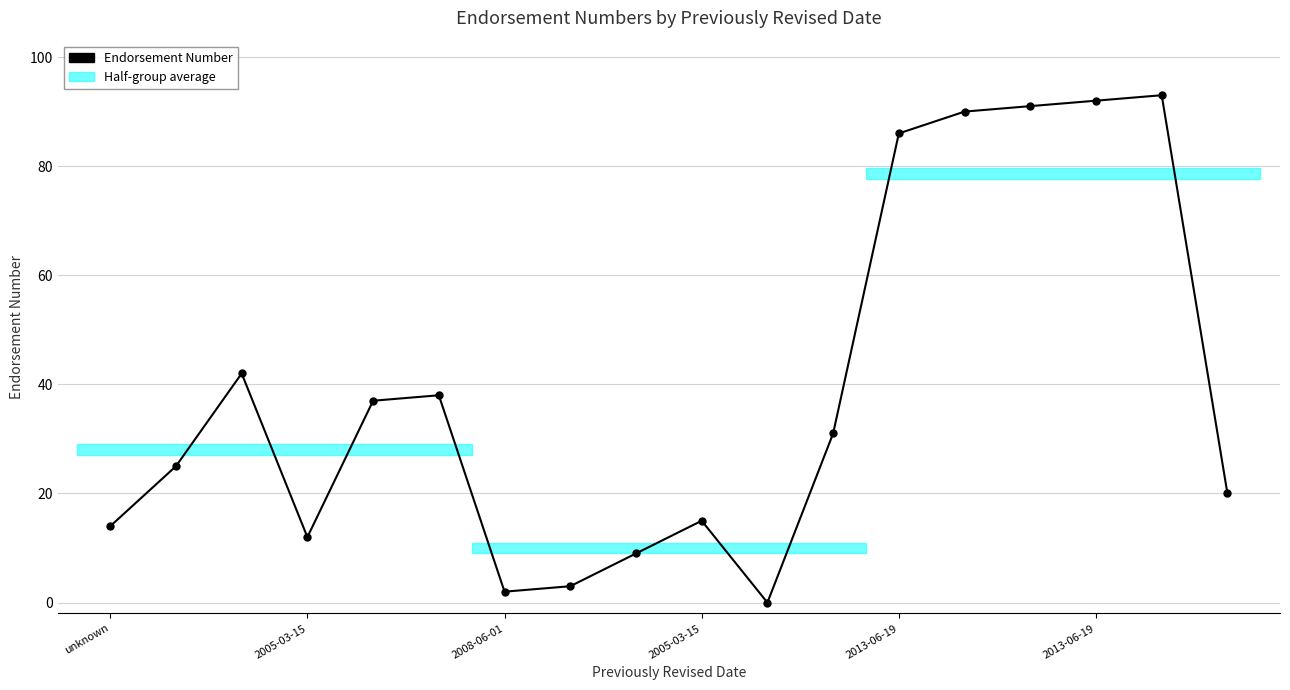

At which category does the data reach its first local valley?

2005-03-15